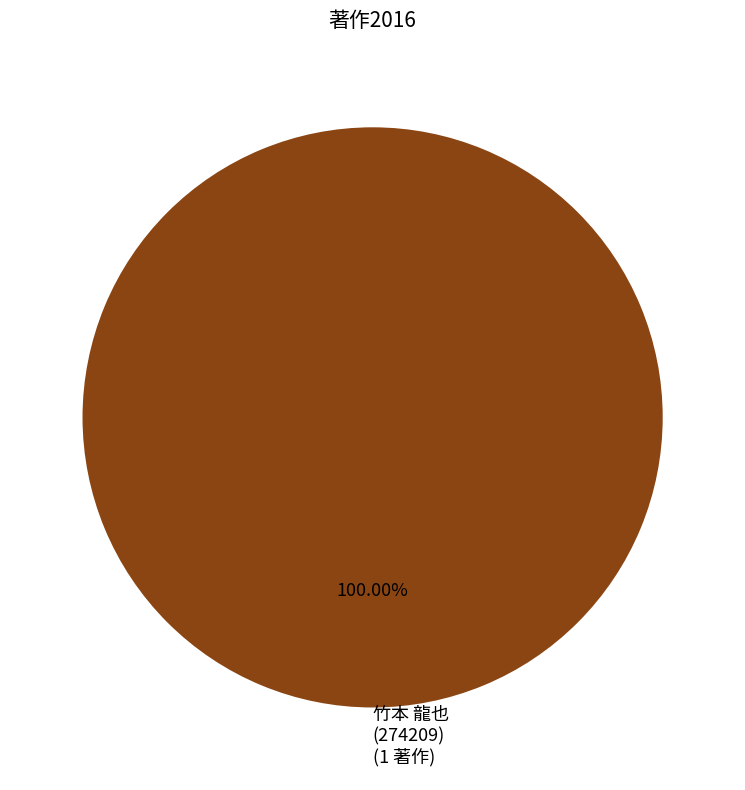

Rank the categories by value from highest to lowest.

竹本 龍也 (274209) (1 著作)